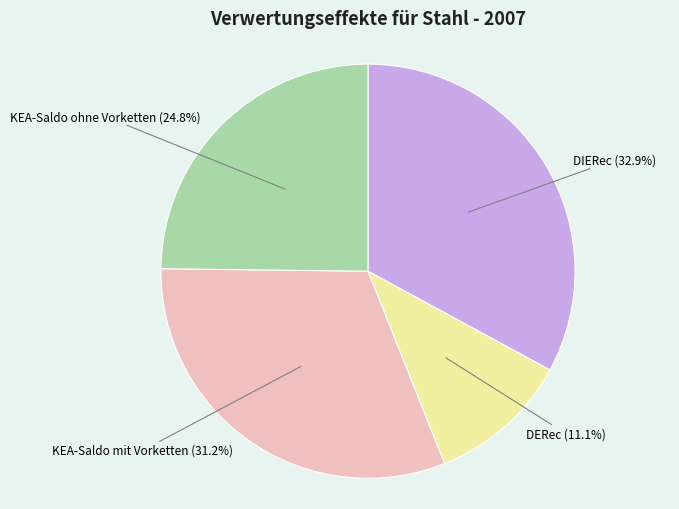

Count the number of slices in the pie.

4